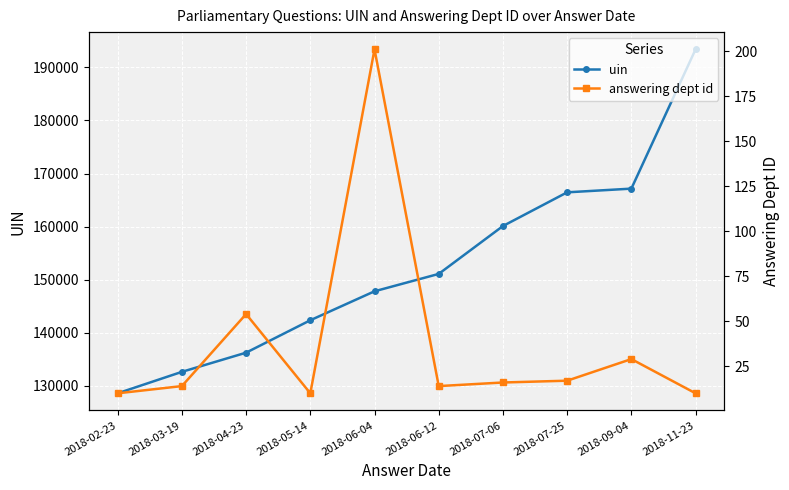

What is the approximate value of uin at 2018-04-23?

136258